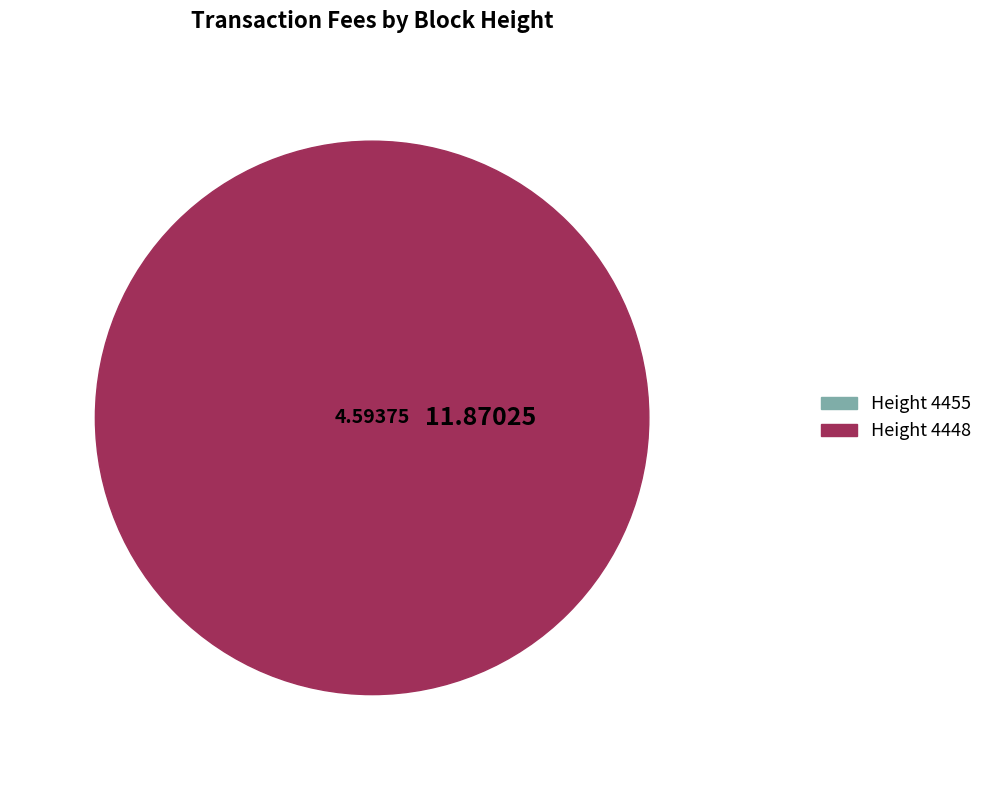

Does 4448 represent more than half of the total?

Yes